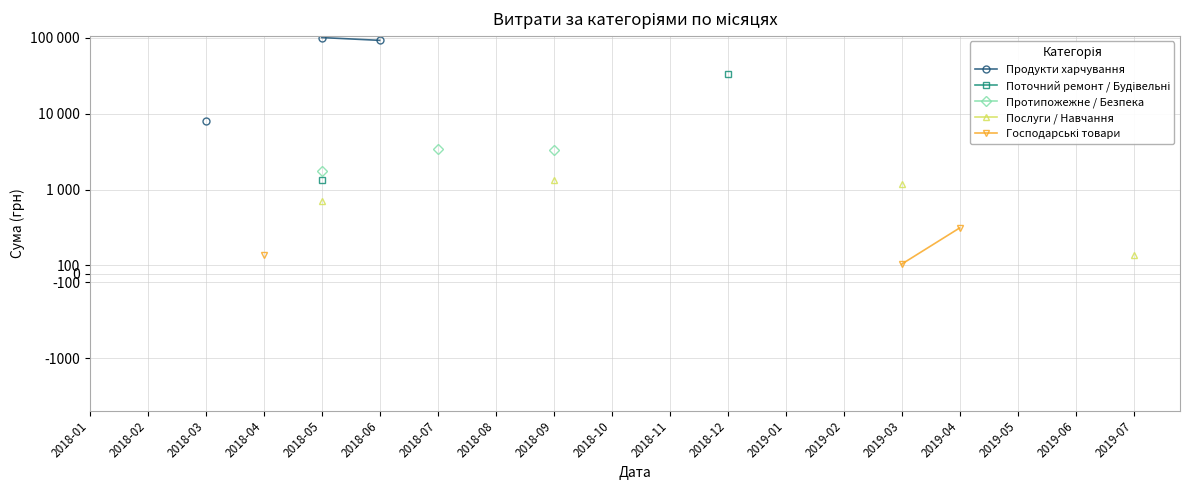

Is the value of Продукти харчування at 2019-07 greater than the value of Протипожежне / Безпека at 2019-04?

No